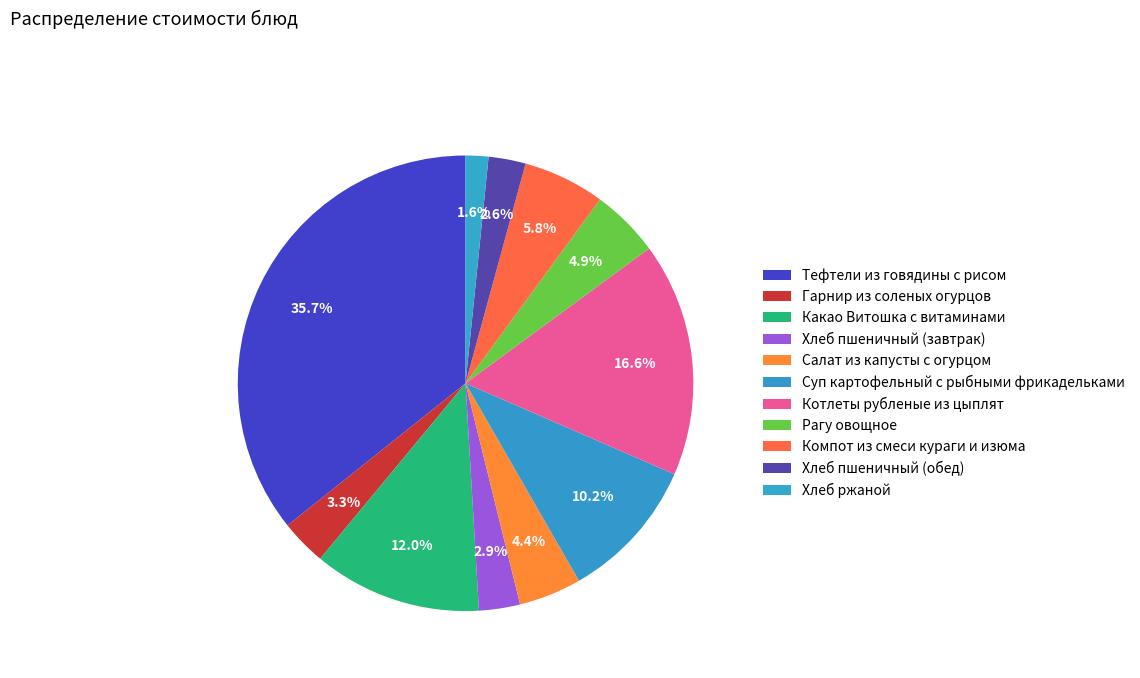

Approximately how many times larger is the value at Рагу овощное compared to Какао Витошка с витаминами?

0.4